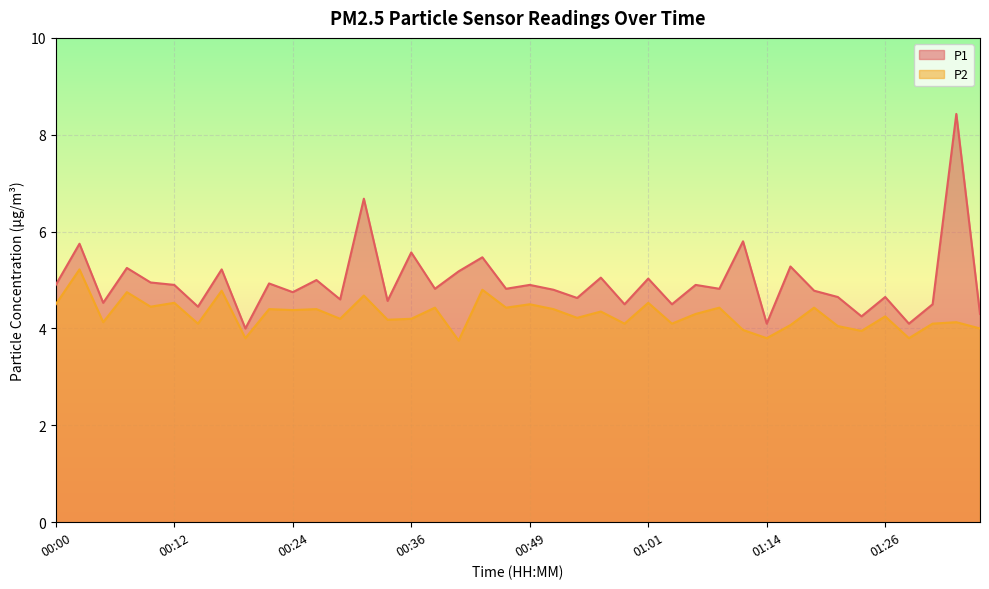

What are all the series names shown in the legend?

P1, P2